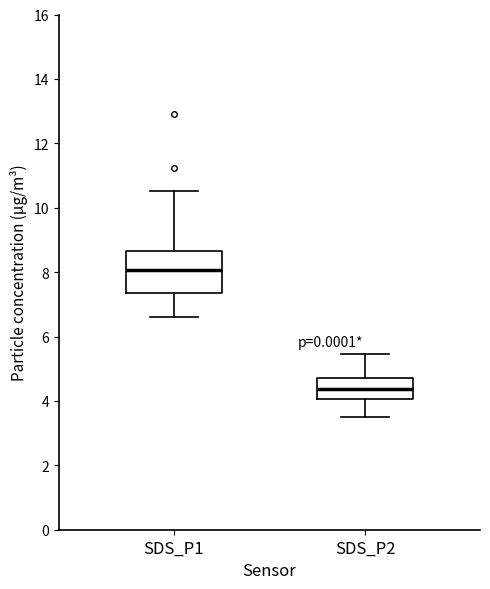

Where does the upper whisker of the box for SDS_P2 end on the y-axis? The values are not printed on the chart, so give them approximately, as read against the axis.

5.4